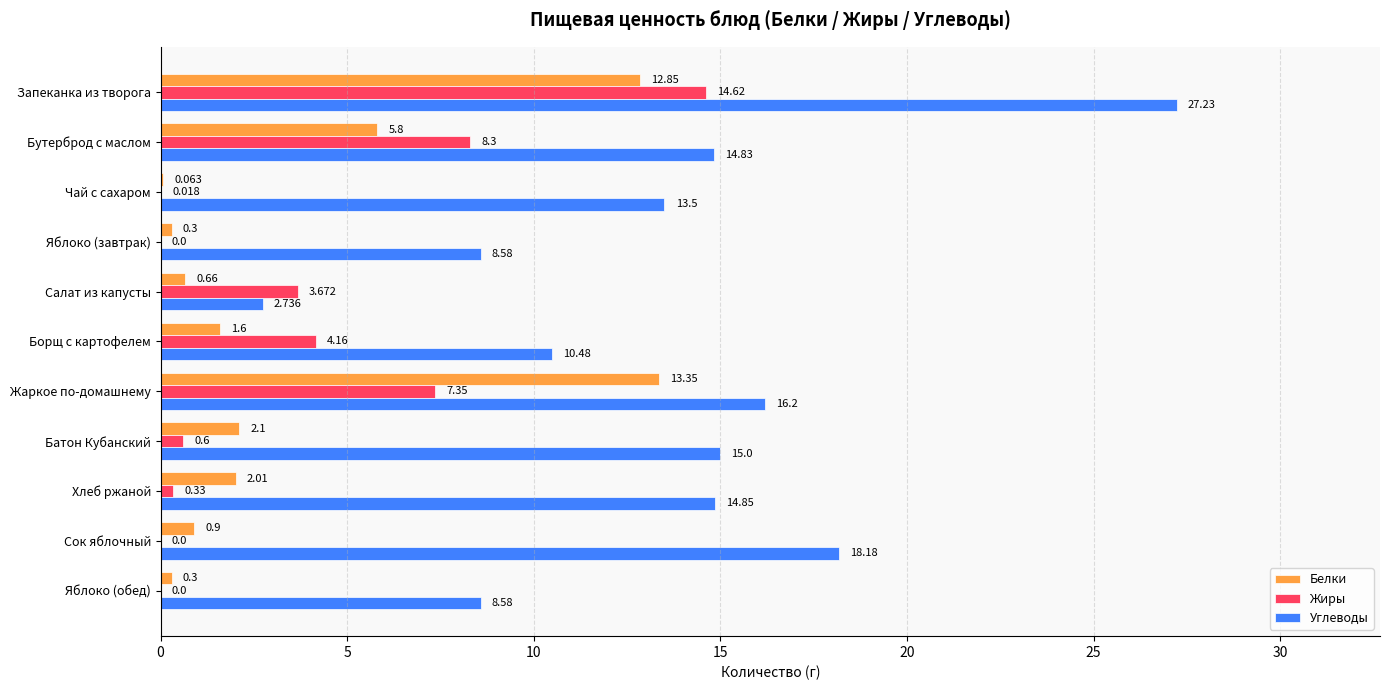

At which label is Белки closest to 6?

Бутерброд с маслом